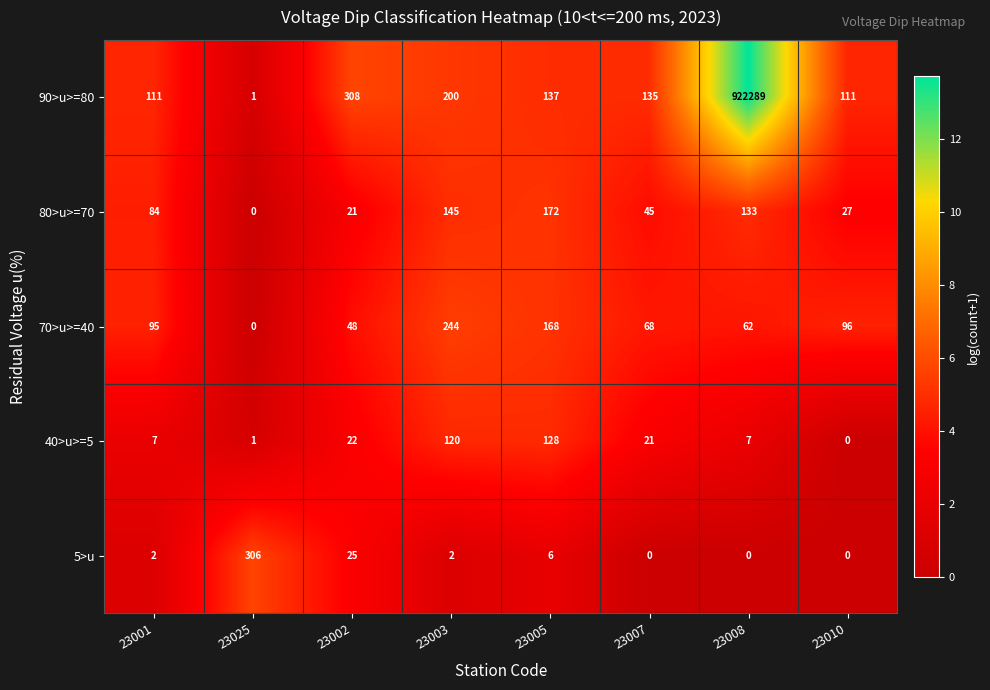

Which series has the largest total across all categories?

90>u>=80